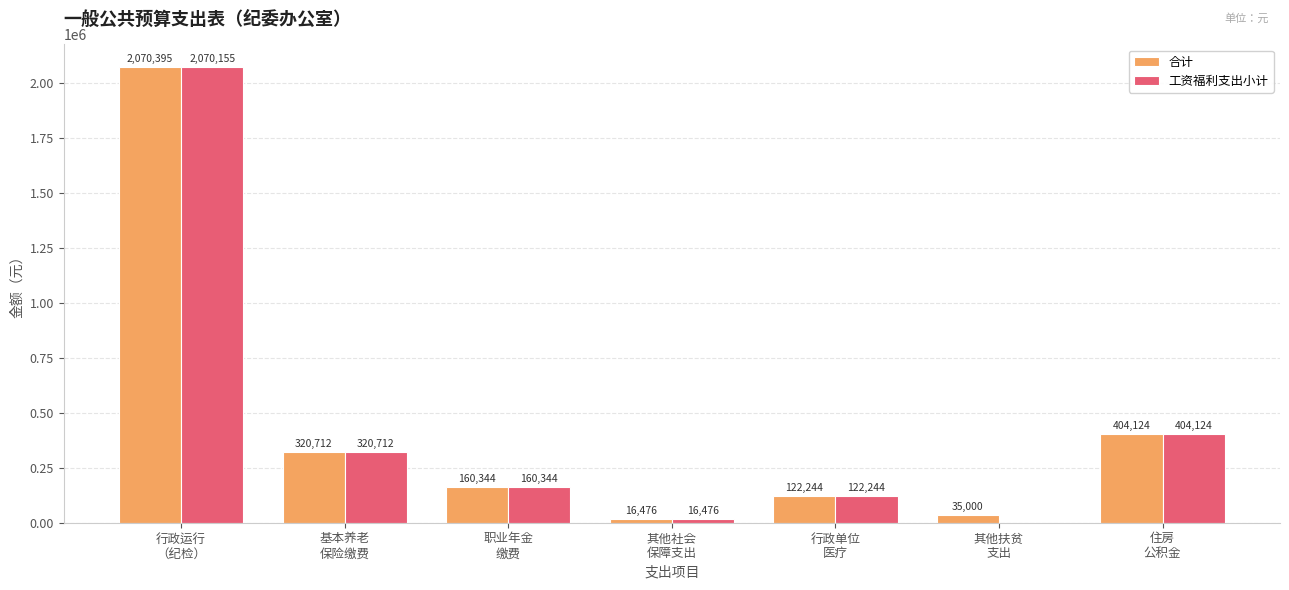

Which series has the largest total across all categories?

合计